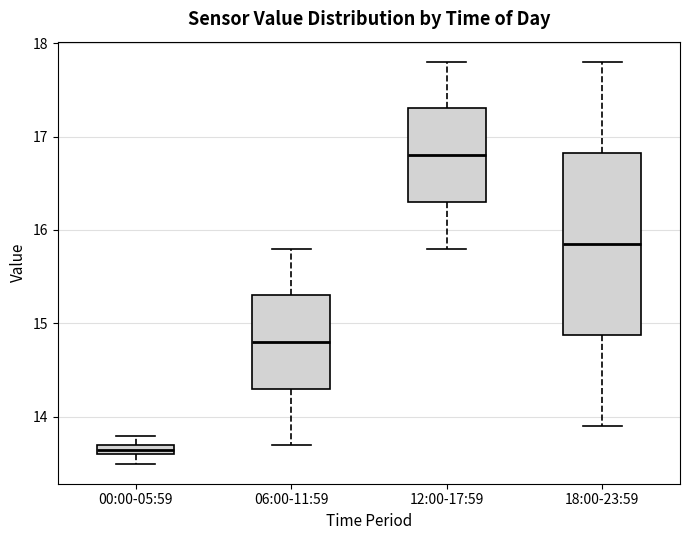

Comparing the boxes themselves (not the whiskers), which one is the tallest?

18:00-23:59